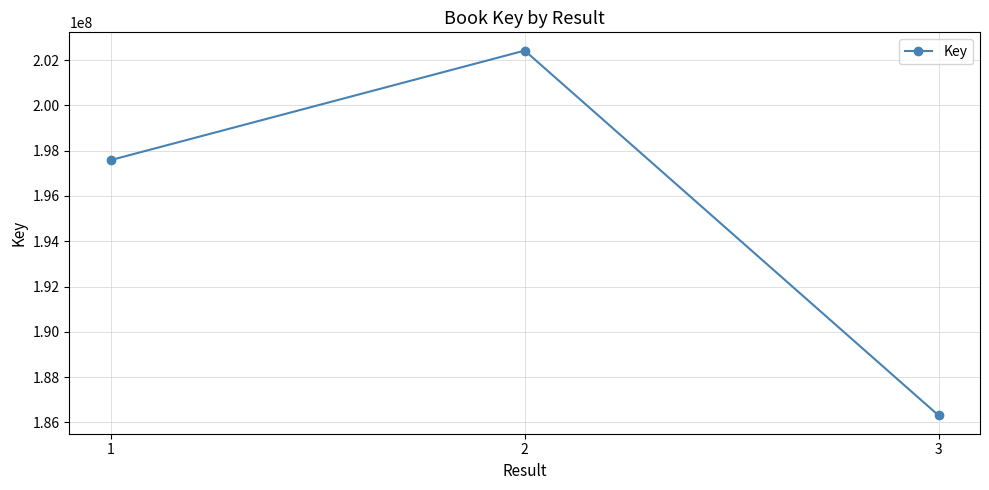

How many values are below 197585241?

1